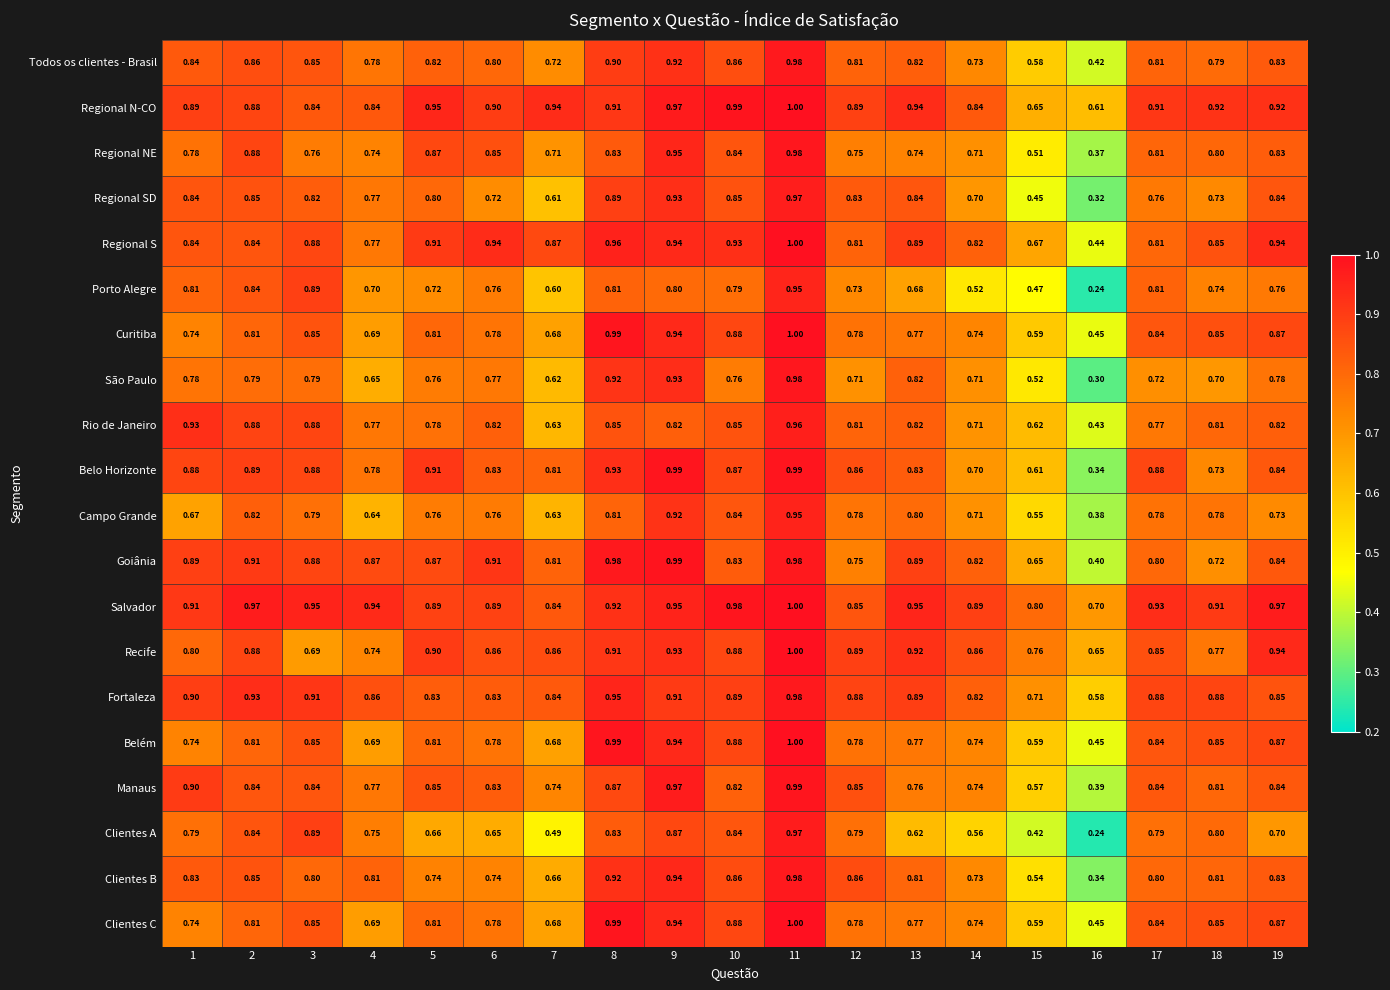

Which series has the largest total across all categories?

Salvador